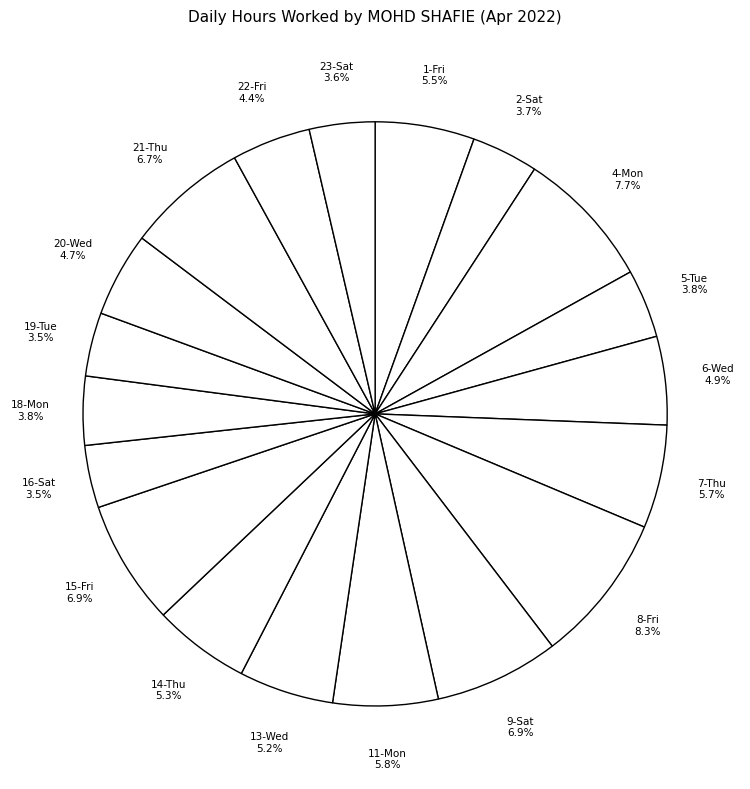

To the nearest percent, what is the average slice percentage?

5%